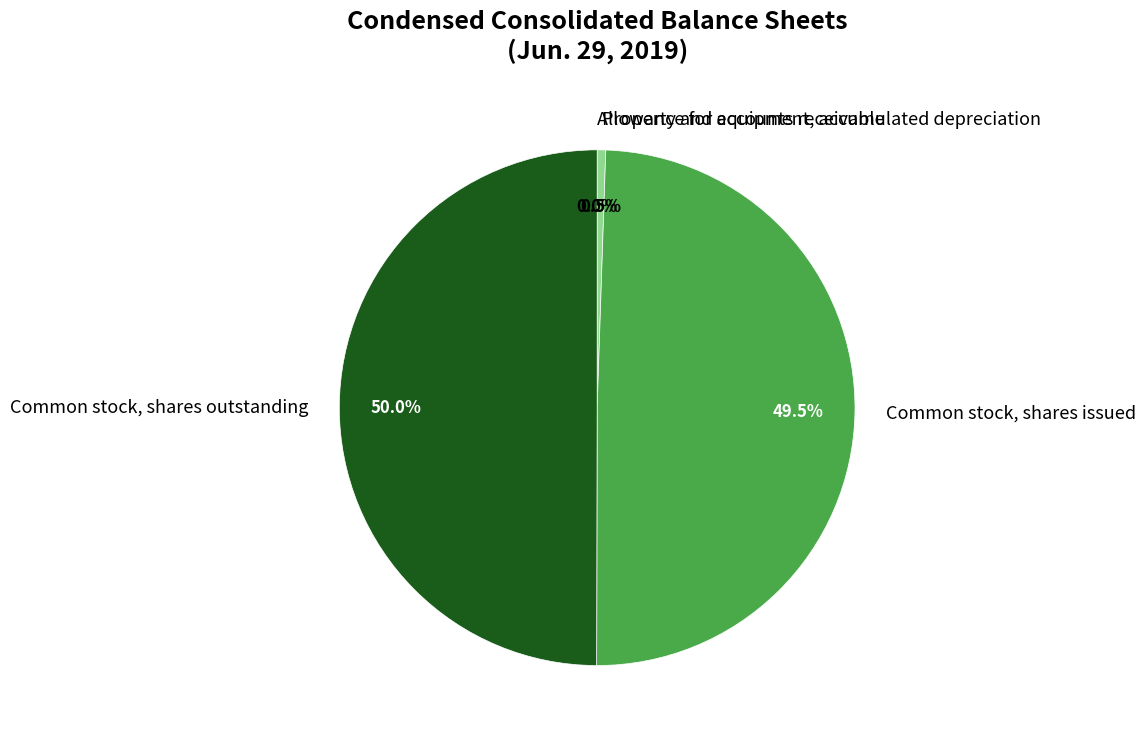

What portion of the pie excludes Property and equipment, accumulated depreciation?

99.5%